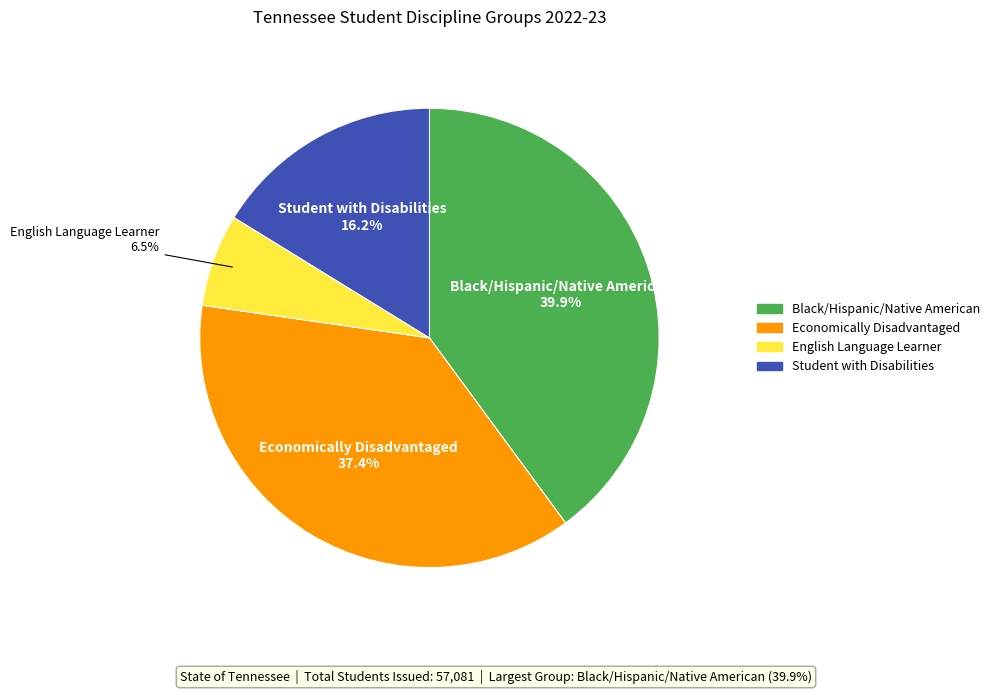

Rank the categories by value from lowest to highest.

English Language Learner, Student with Disabilities, Economically Disadvantaged, Black/Hispanic/Native American